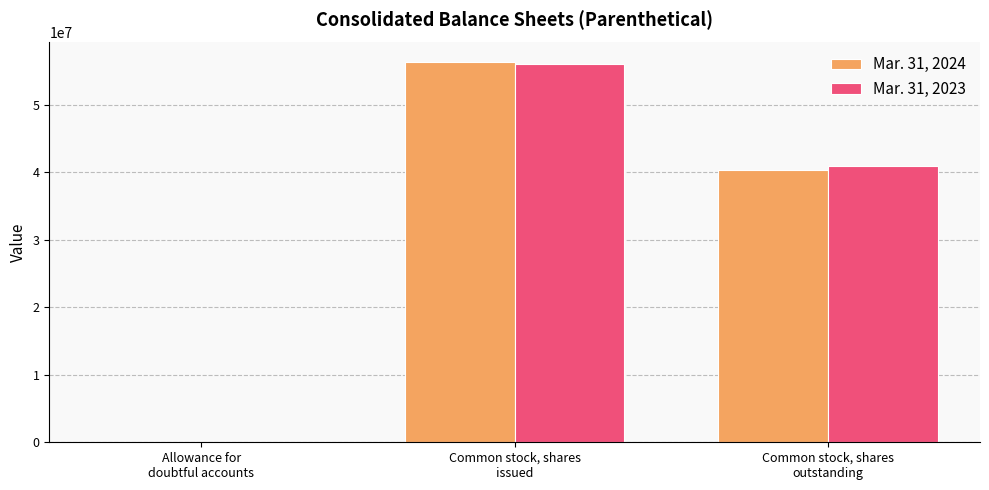

What is the approximate value of Mar. 31, 2023 at Common stock, shares
issued, to the nearest 10?

56004610